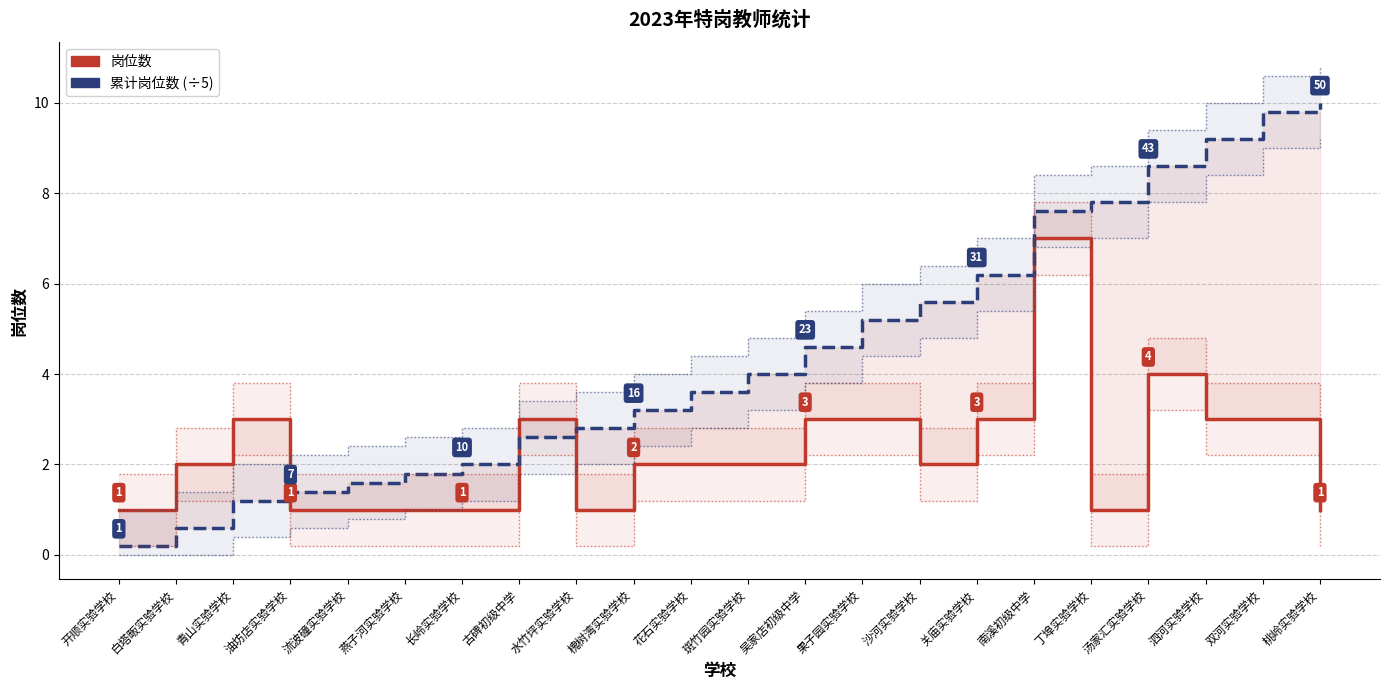

After their last crossing, which series has the higher values: 累计岗位数 (÷5) or 岗位数?

累计岗位数 (÷5)